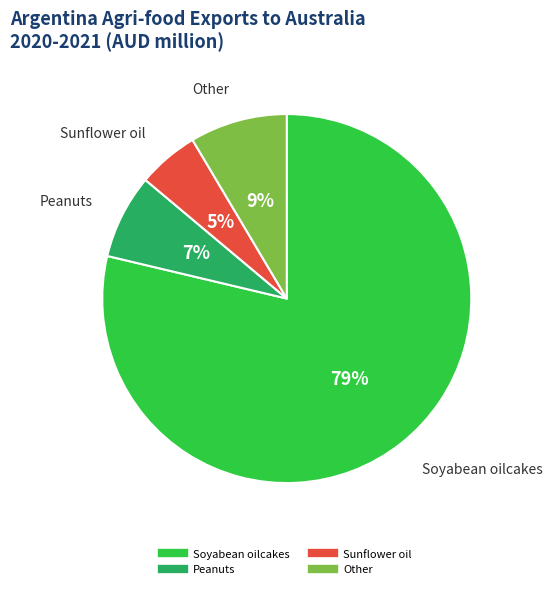

Count the number of slices in the pie.

4